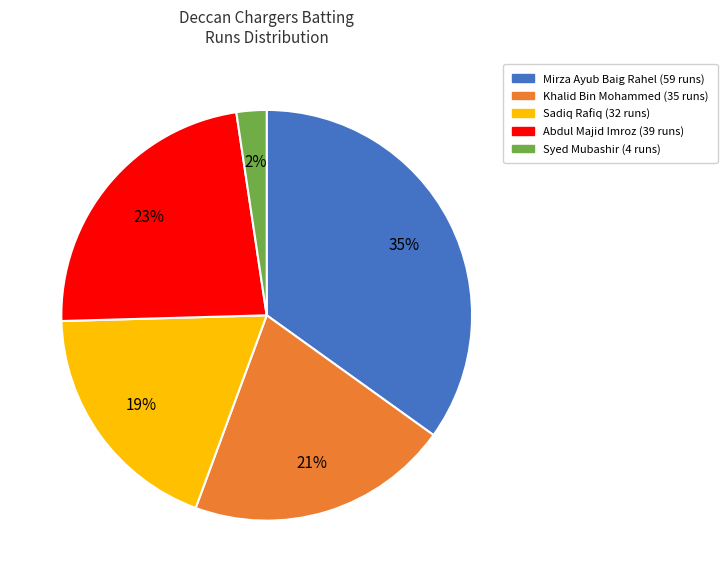

The Syed Mubashir slice represents 2% of the pie. True or false?

True